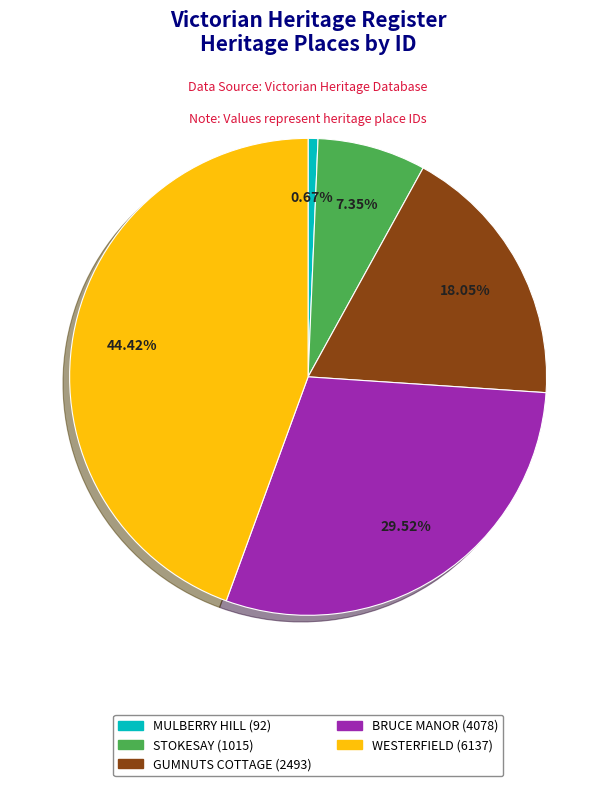

To the nearest percent, what percentage of the pie is MULBERRY HILL?

1%